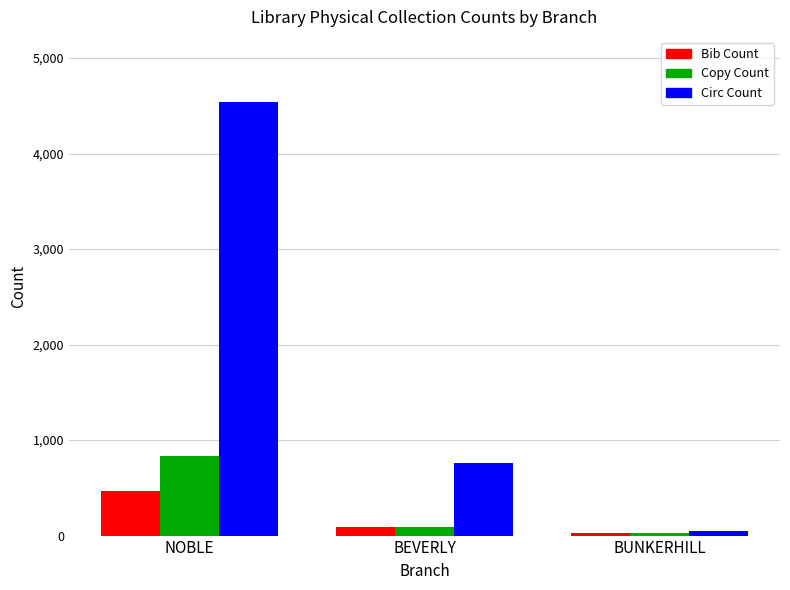

Is it true that Circ Count equals 2367 at NOBLE?

False